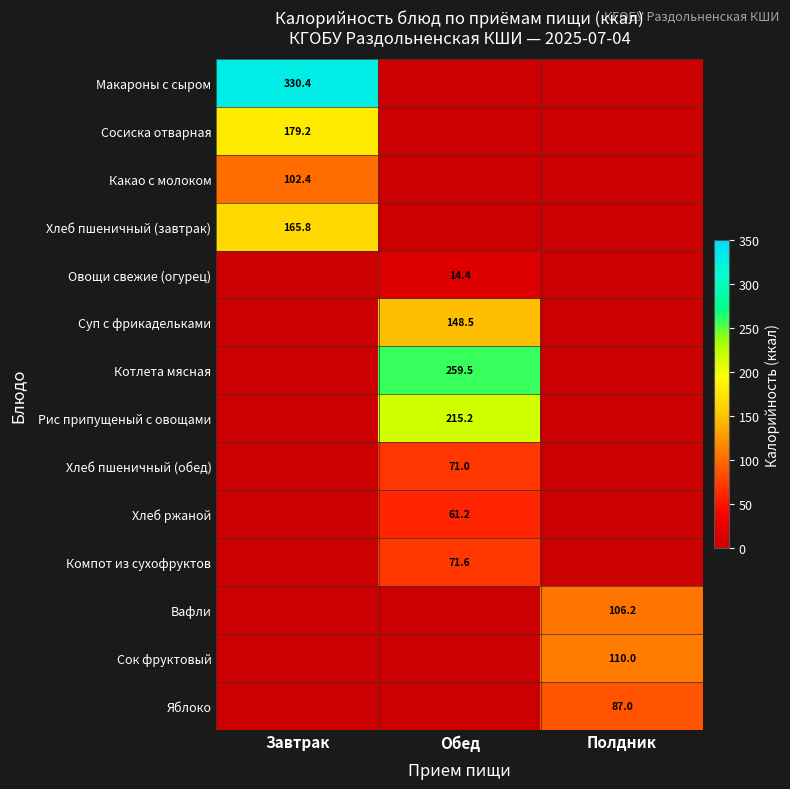

Is it true that Хлеб пшеничный (обед) equals 71.0 at Обед?

True